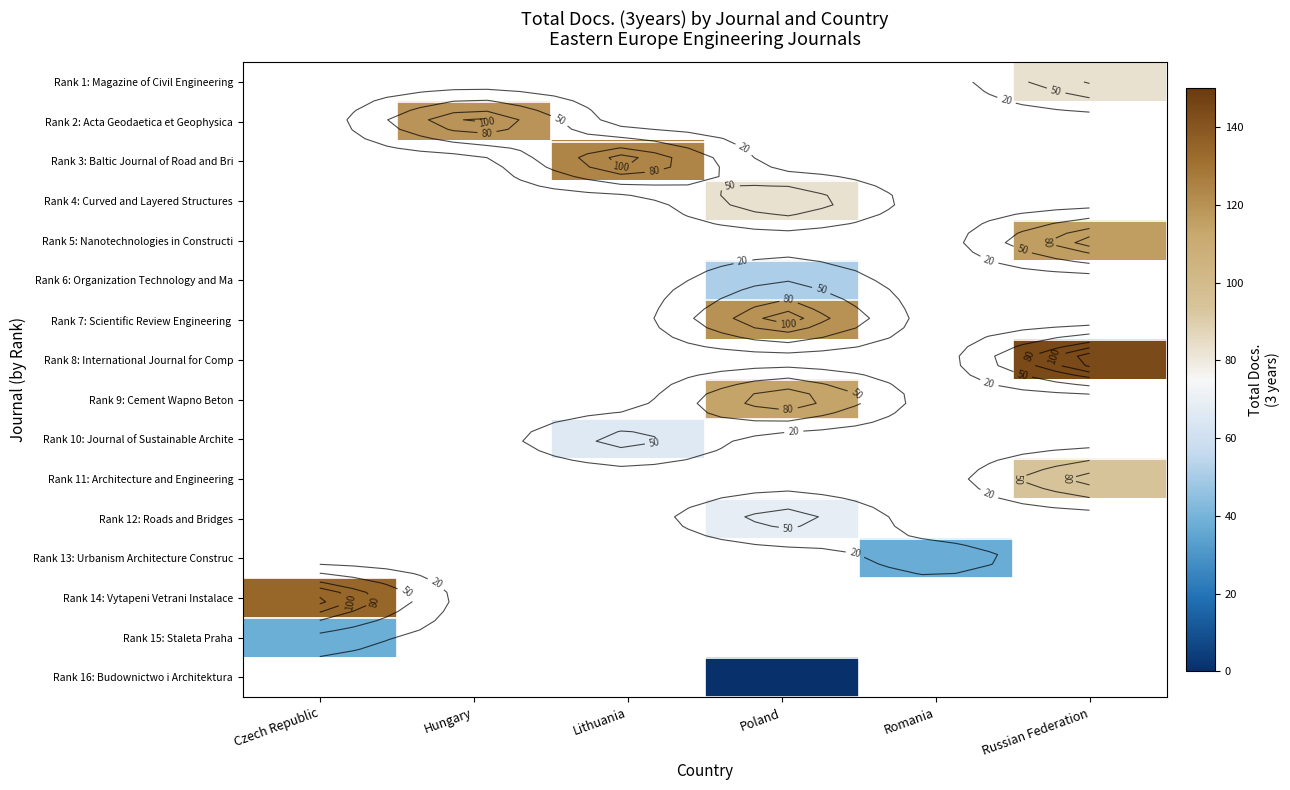

How many data points does each series have?

6